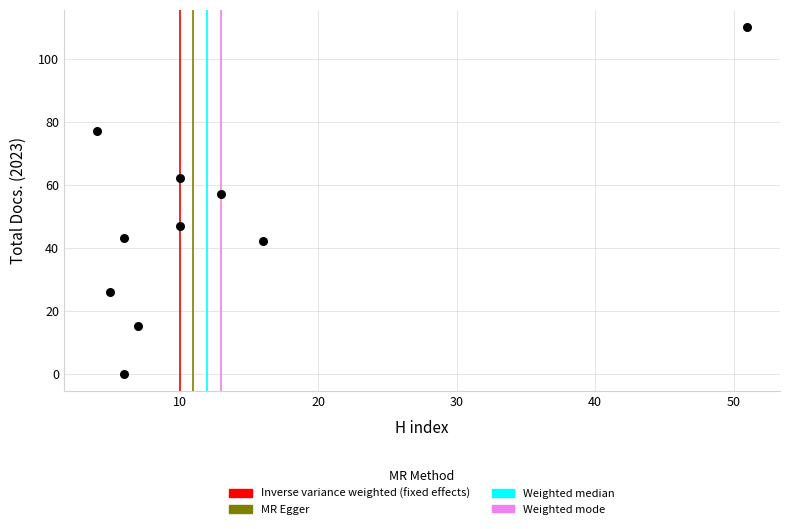

What Y value in the scatter plot is closest to 55?

57